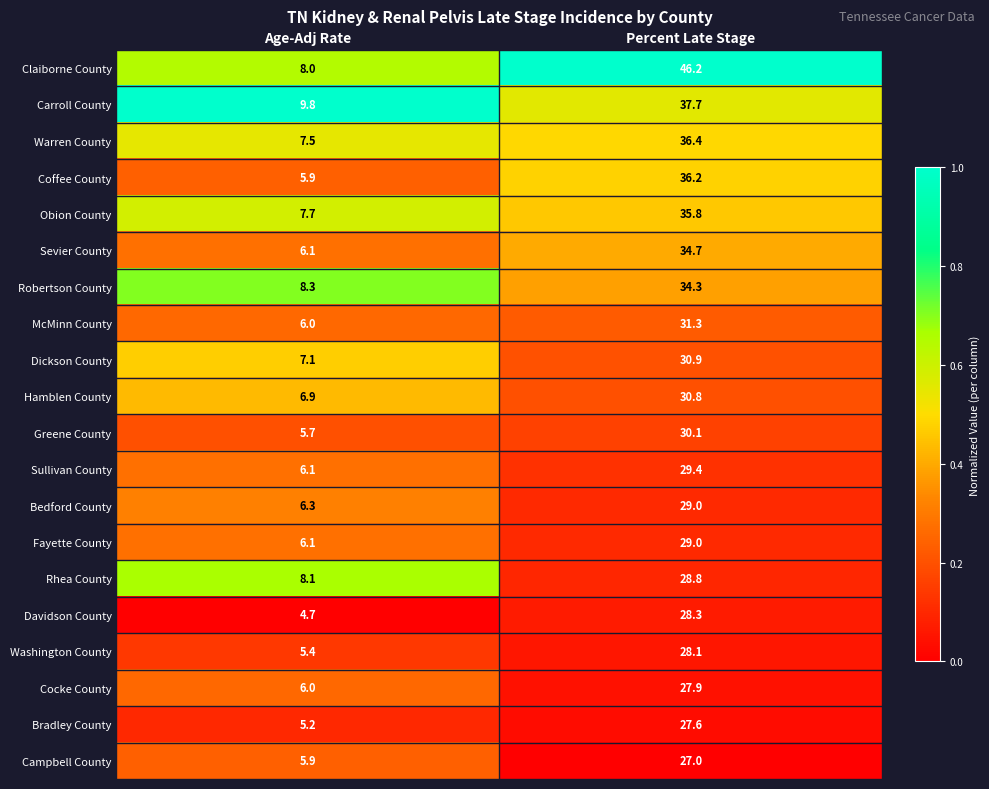

What is the approximate value of Obion County at Age-Adj Rate?

7.7